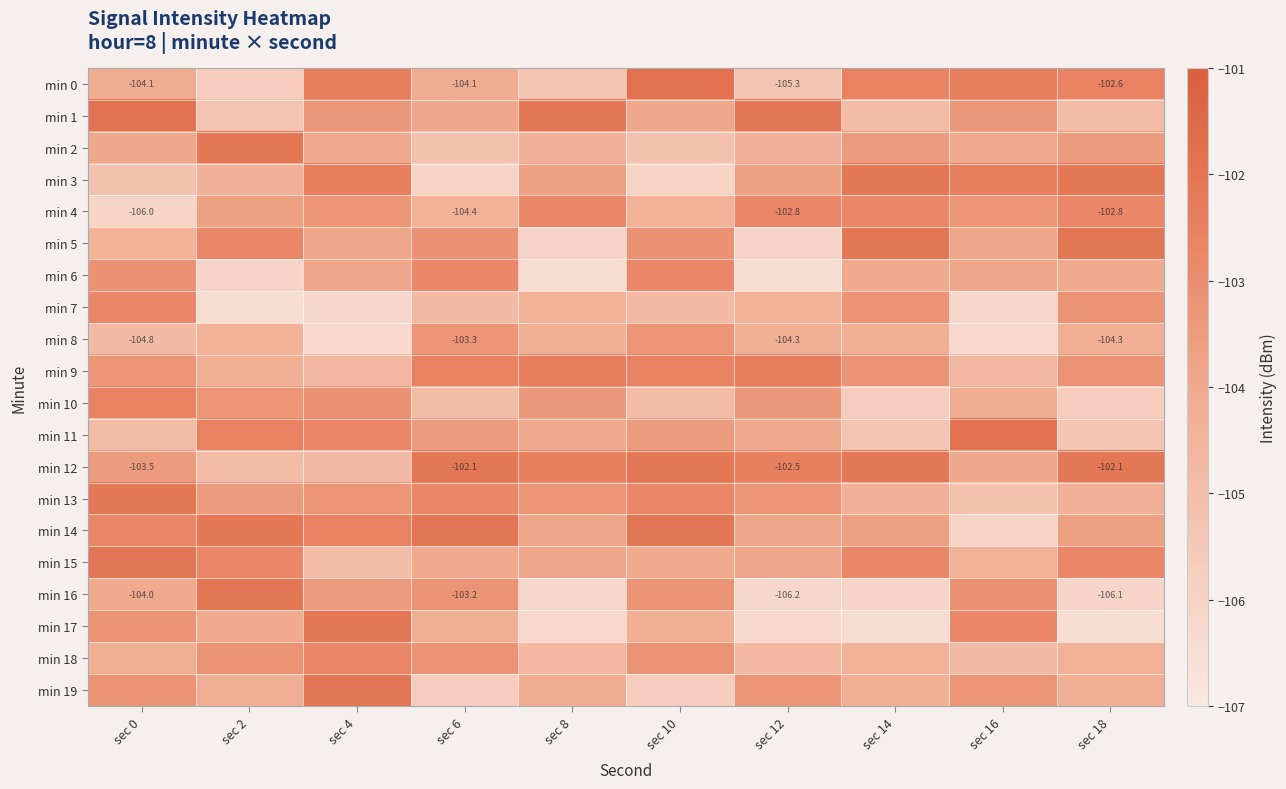

What is the greatest value displayed?

-101.8